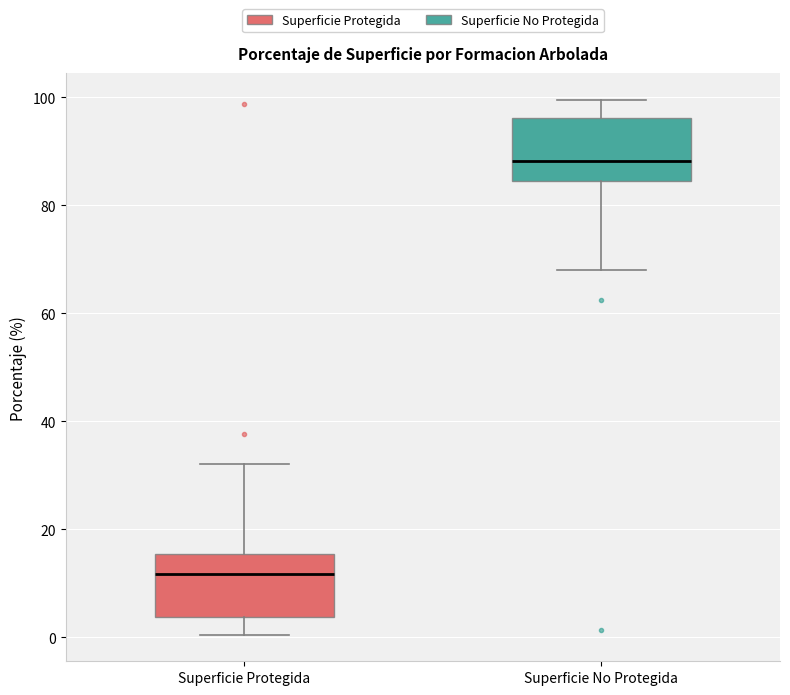

Reading left to right, transcribe this box plot: for each box, give where its median line is, the range the box spans, and where its two whiskers end, as read against the y-axis. The values are not printed on the chart, so give them approximately, as read against the axis.

Superficie Protegida: median 12, box 4 to 16, whiskers 0 to 32
Superficie No Protegida: median 88, box 84 to 96, whiskers 68 to 100